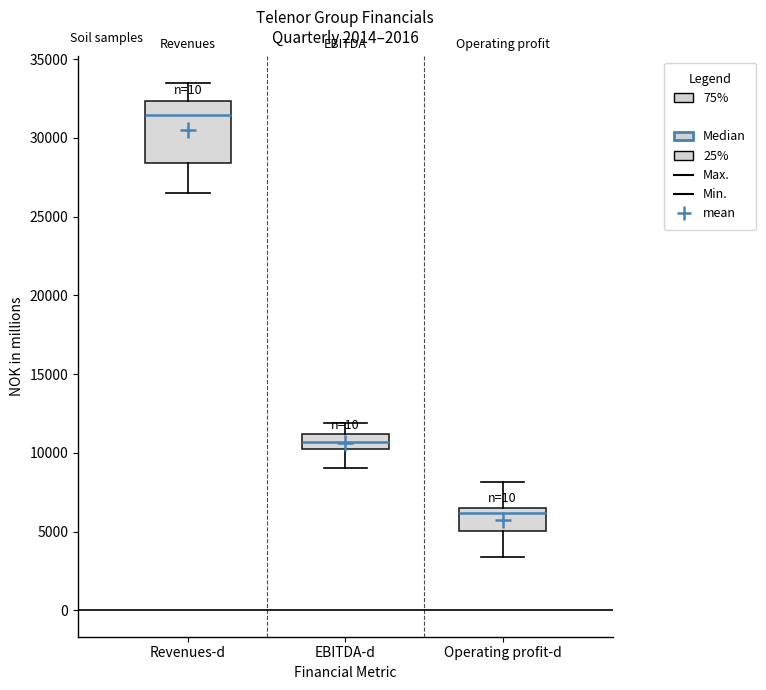

Comparing the boxes themselves (not the whiskers), which one is the tallest?

Revenues-d